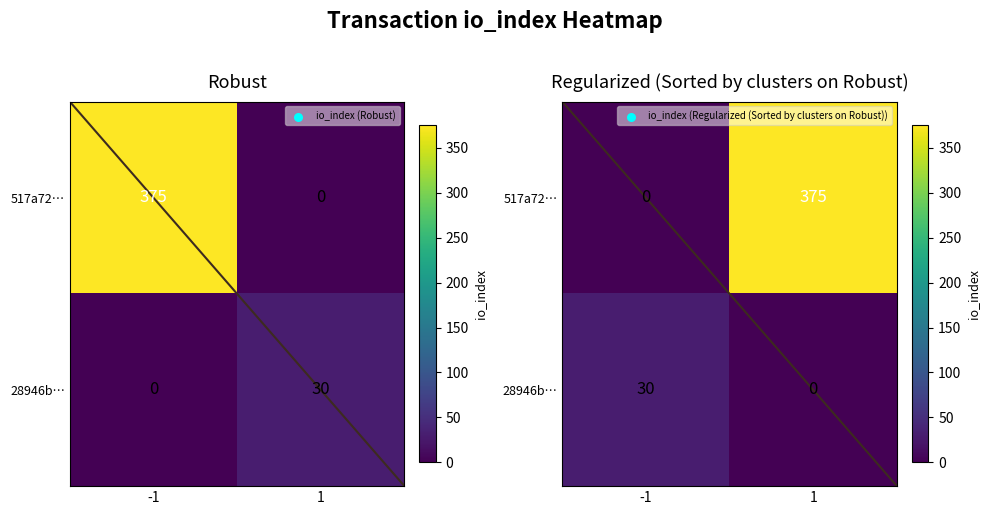

What is the spread (max minus min) of values at -1?

30